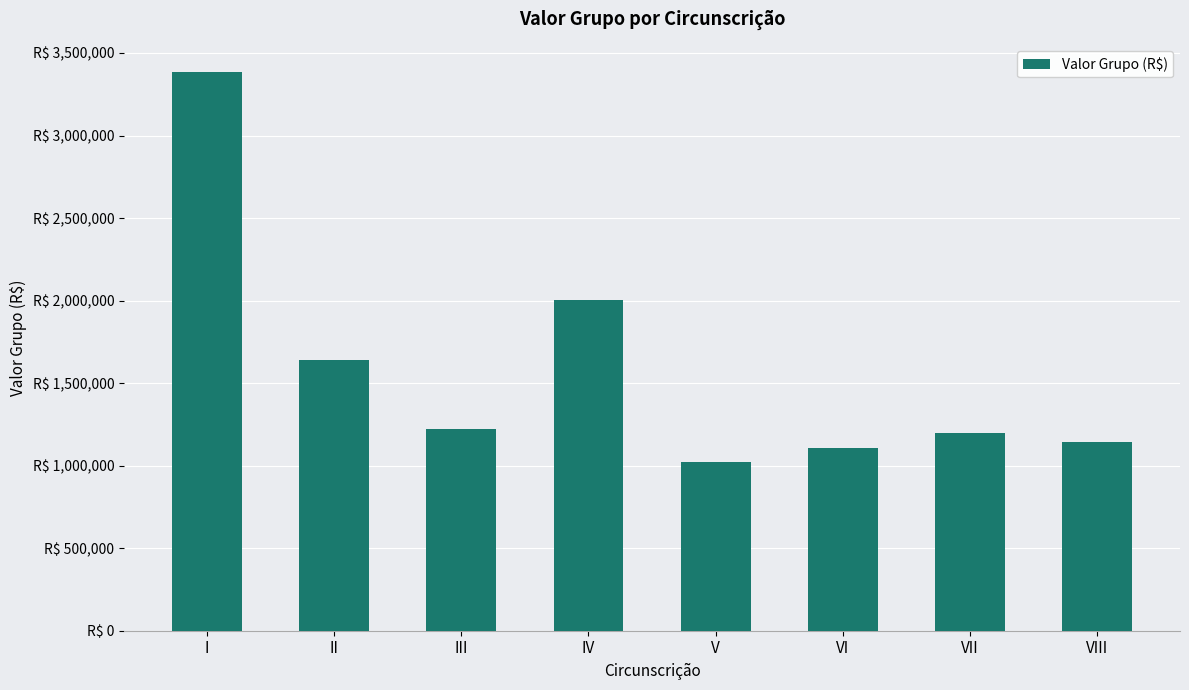

The value at VII is 1198000.5. True or false?

True